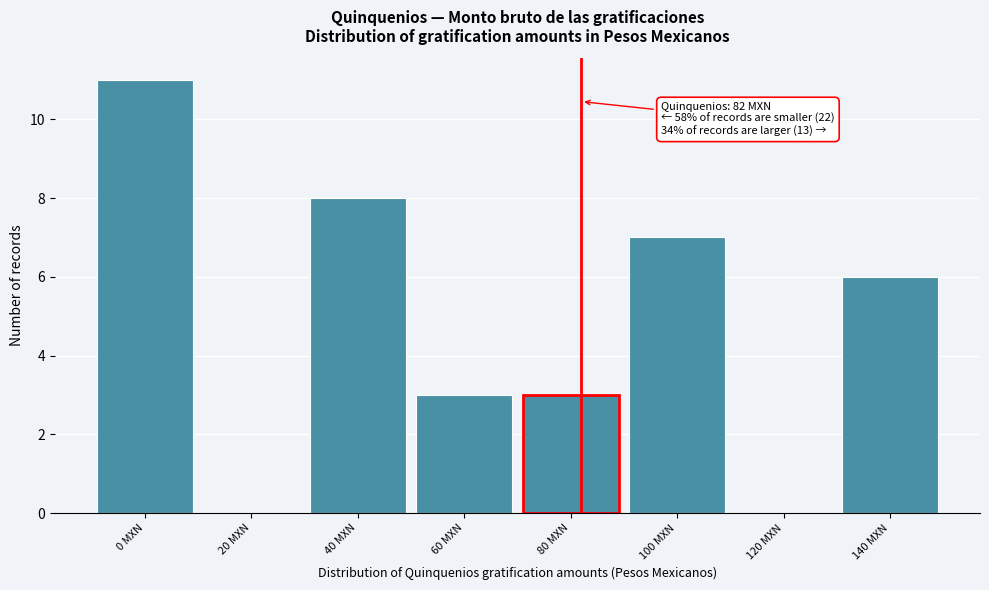

Which range on the x-axis has the tallest bar?

-10 to 10